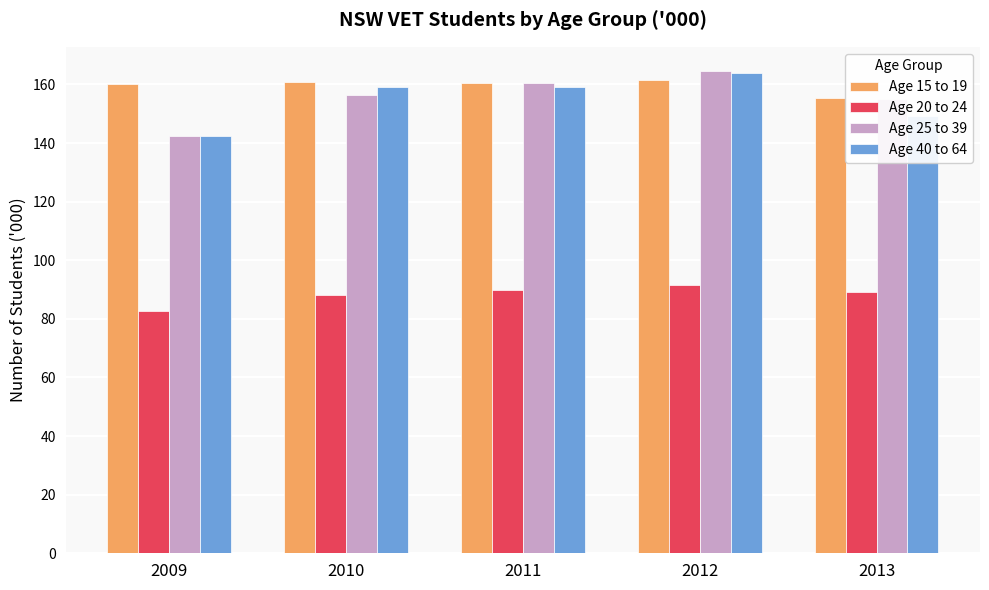

Which series has the largest range (max minus min)?

Age 25 to 39